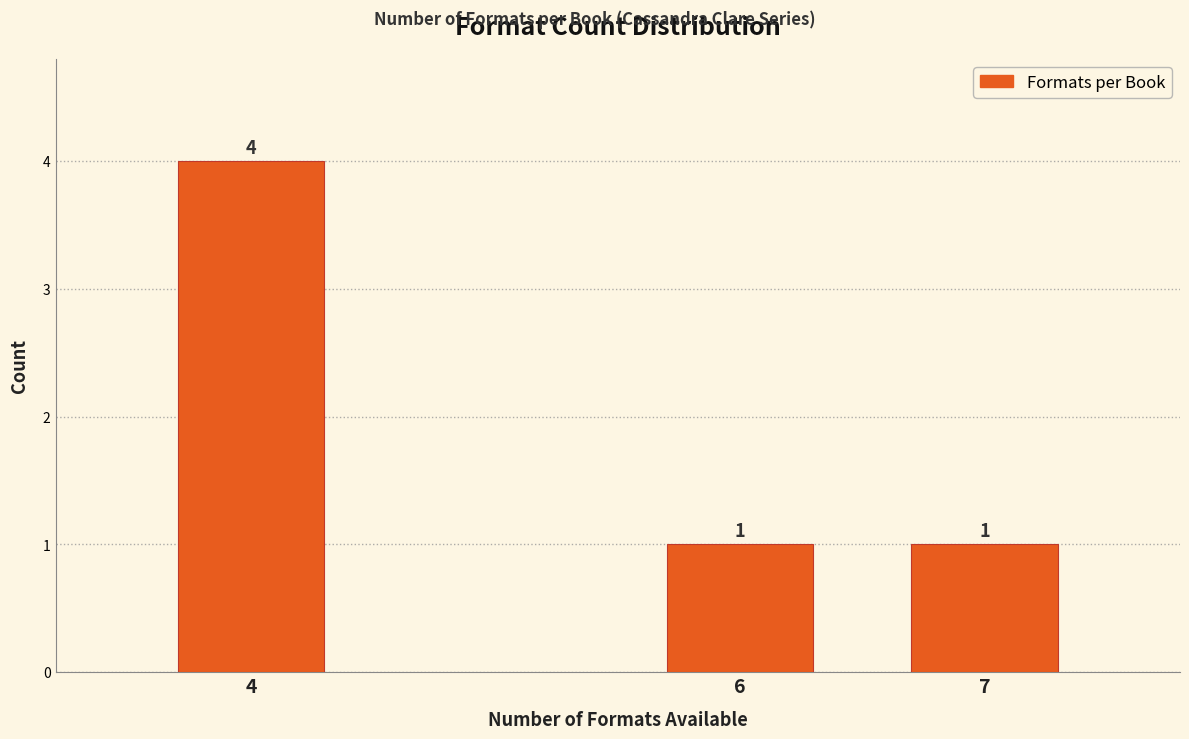

Reading left to right, extract all data points from this chart.

4	1	1